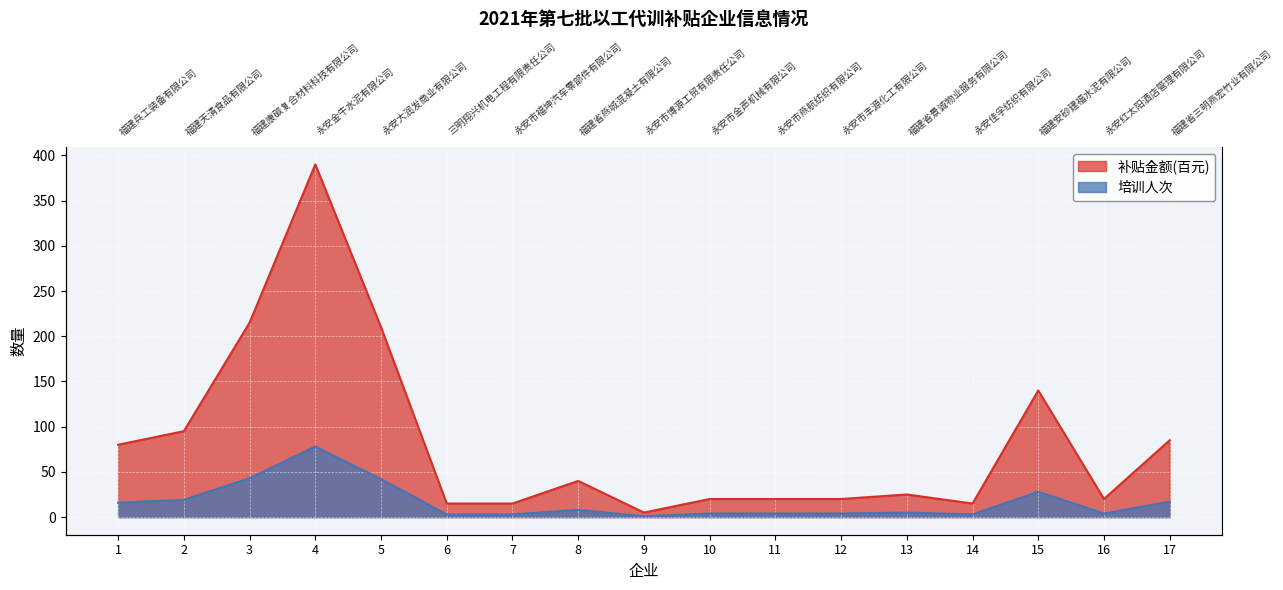

How many categories are shown in the chart?

17